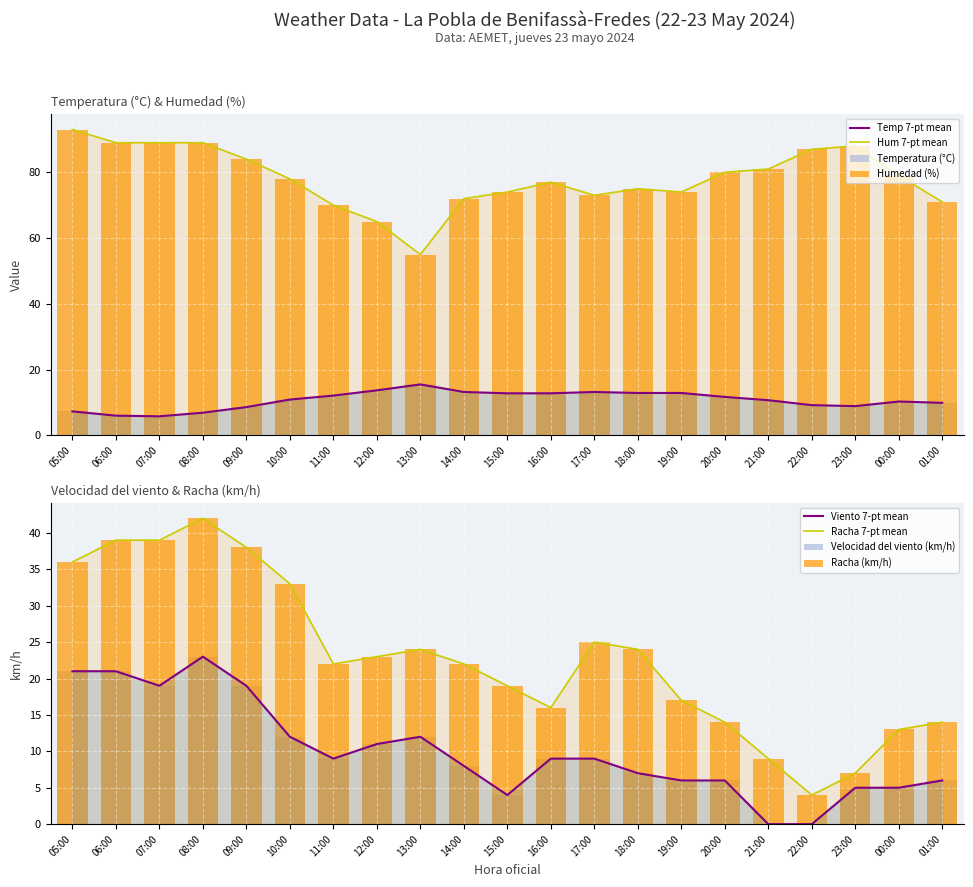

What is the maximum value for Humedad (%)?

93.0